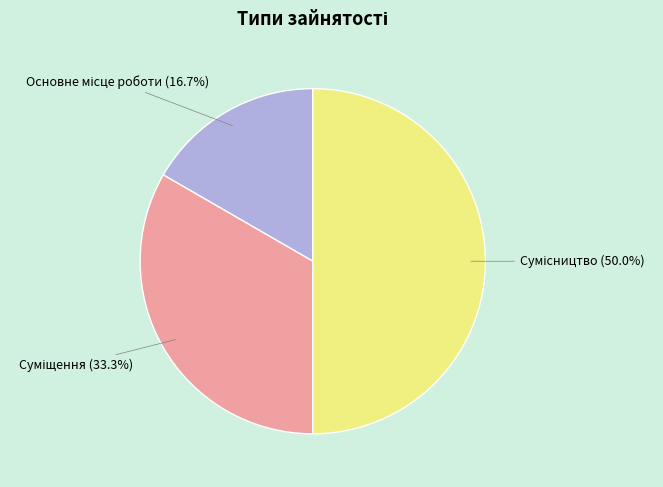

How many segments does this pie chart have?

3